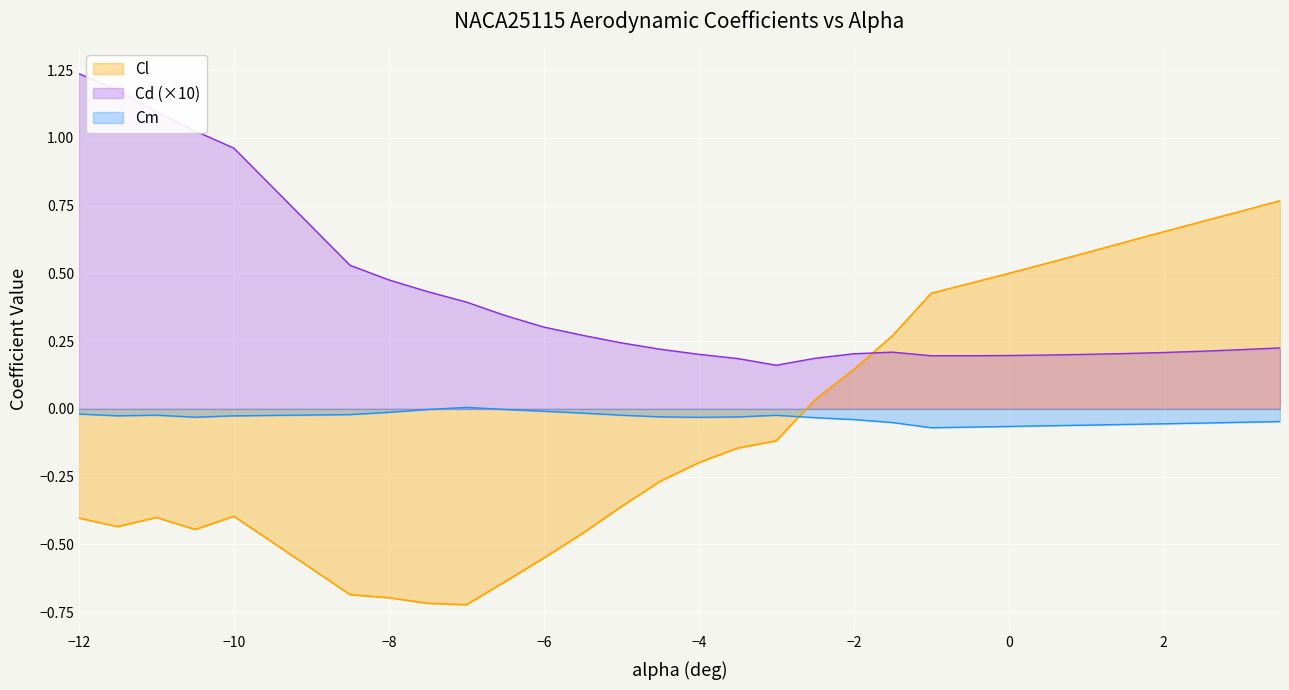

List the series in order of their peak value, lowest first.

Cm, Cl, Cd (×10)